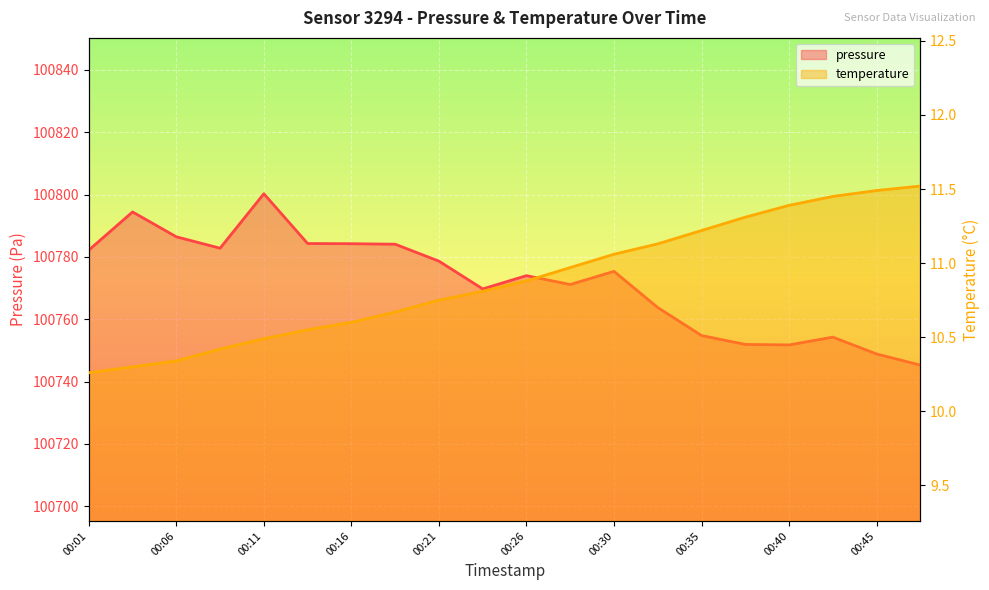

Reading left to right, what are all the values shown in this chart?

pressure: 100782.2	100794.4	100786.5	100782.8	100800.3	100784.3	100784.2	100784.1	100778.7	100769.8	100774.0	100771.2	100775.4	100763.8	100754.8	100751.9	100751.8	100754.3	100748.9	100745.3
temperature: 10.3	10.3	10.3	10.4	10.5	10.6	10.6	10.7	10.8	10.8	10.9	11.0	11.1	11.1	11.2	11.3	11.4	11.4	11.5	11.5